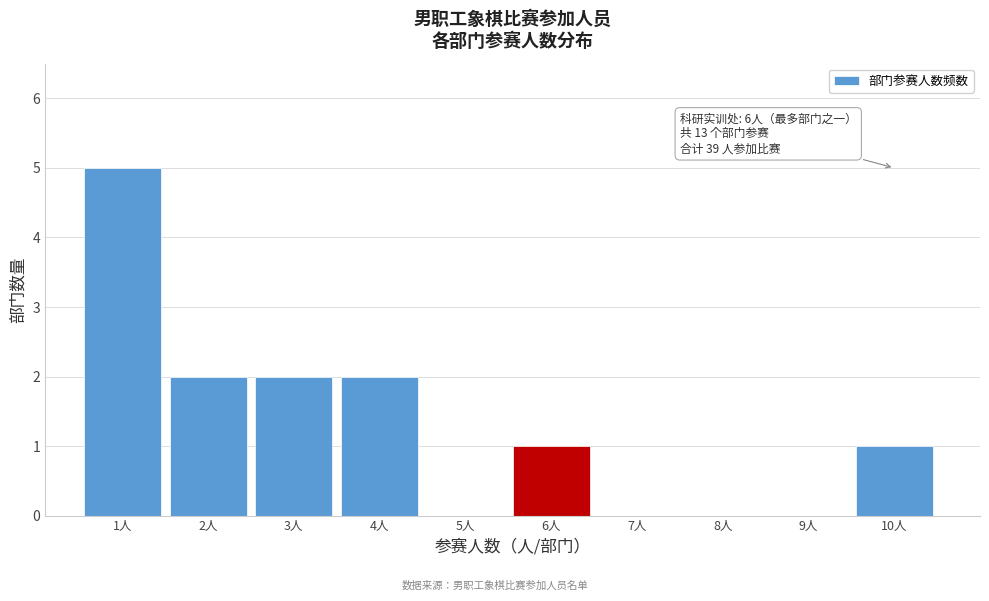

Which range on the x-axis has the tallest bar?

0.5 to 1.5